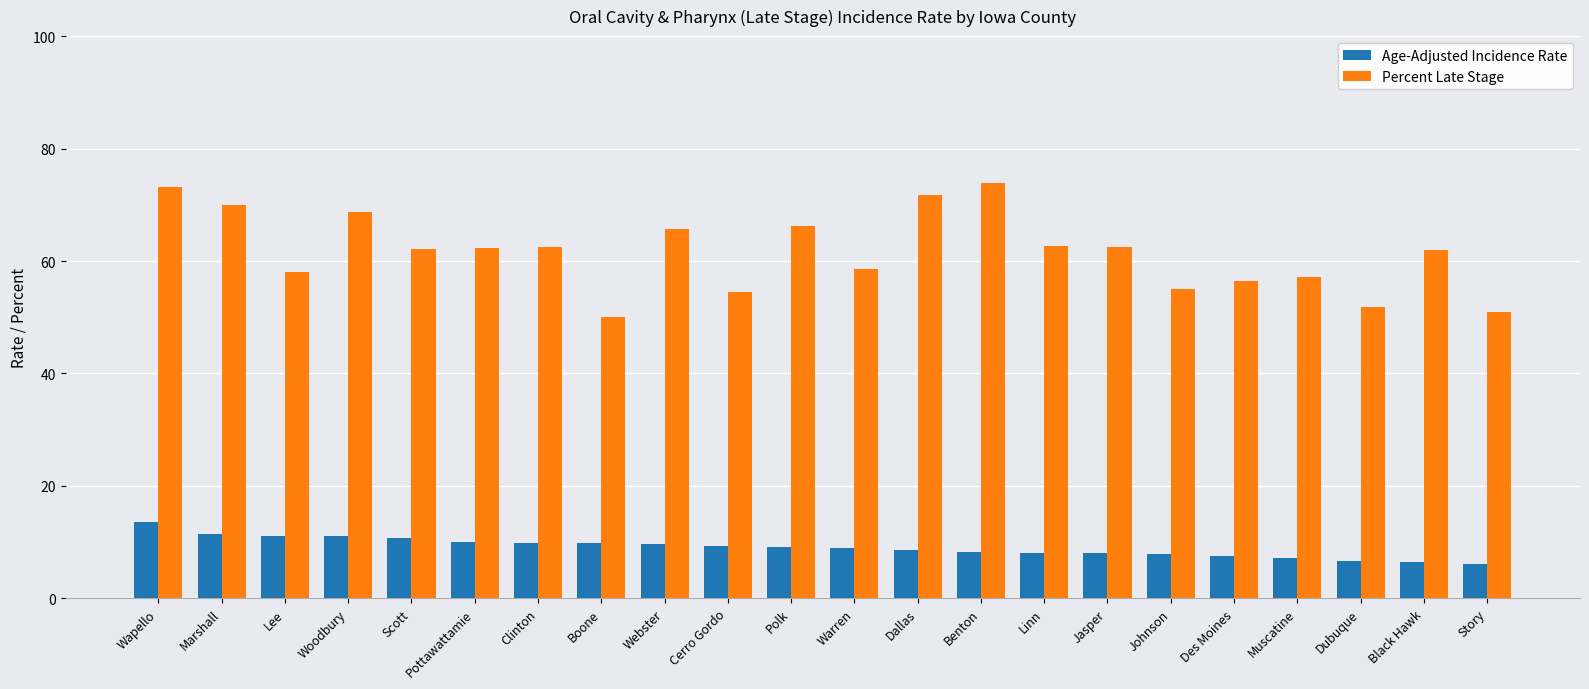

What is the spread (max minus min) of values at Scott?

51.4